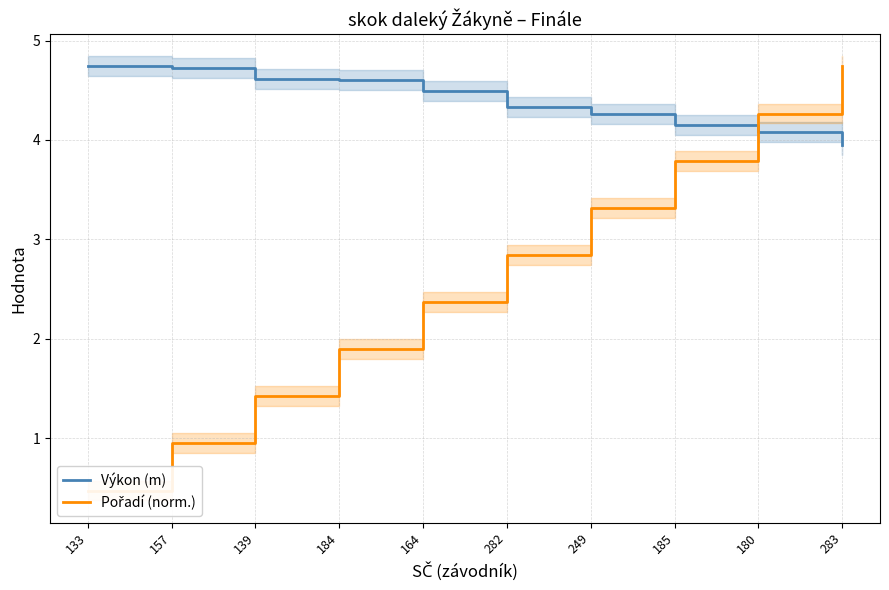

What is the difference between the highest and lowest values at 282?

1.5